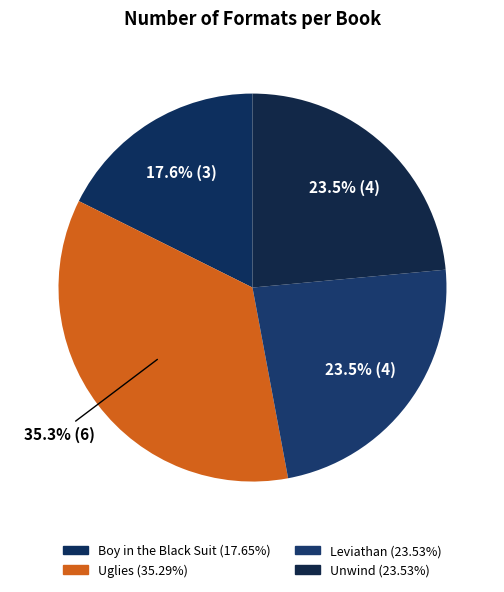

True or false: Leviathan accounts for 12% of the total.

False